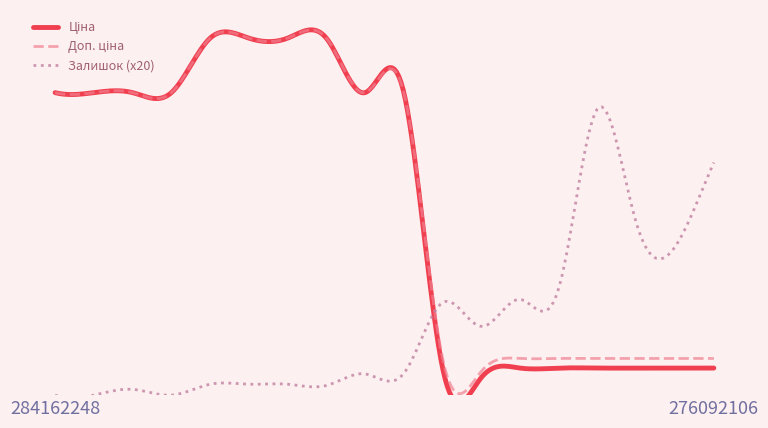

Is it true that Ціна equals 9416.9 at 284162209?

True